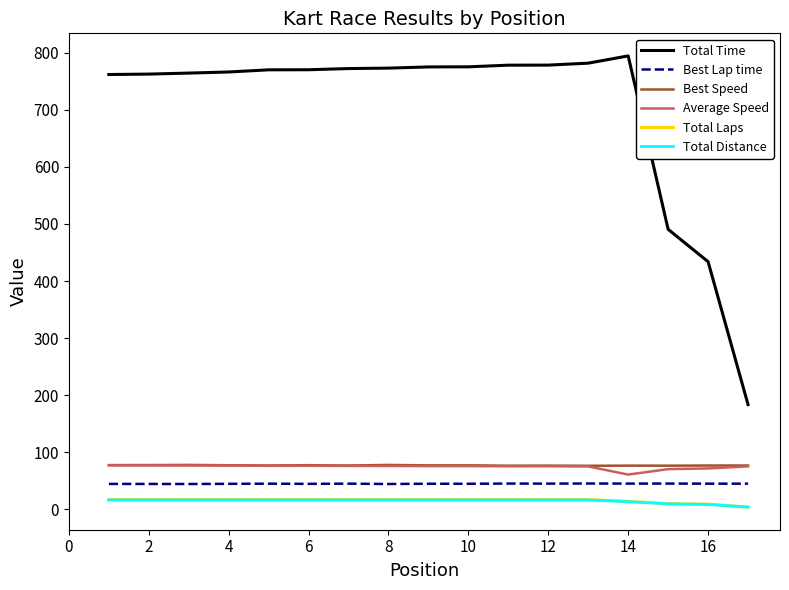

True or false: Best Lap time and Best Speed intersect in this chart.

False